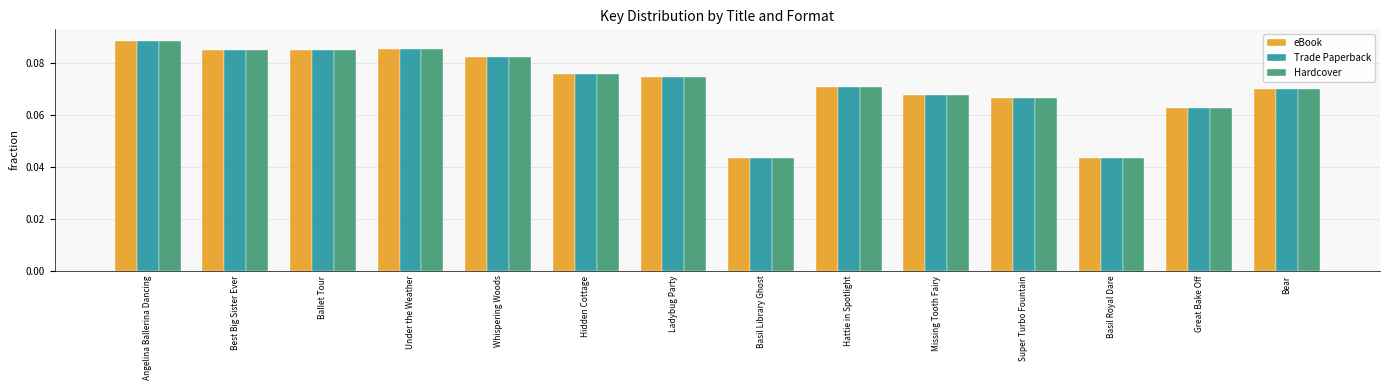

At how many categories does at least one series exceed 0?

14